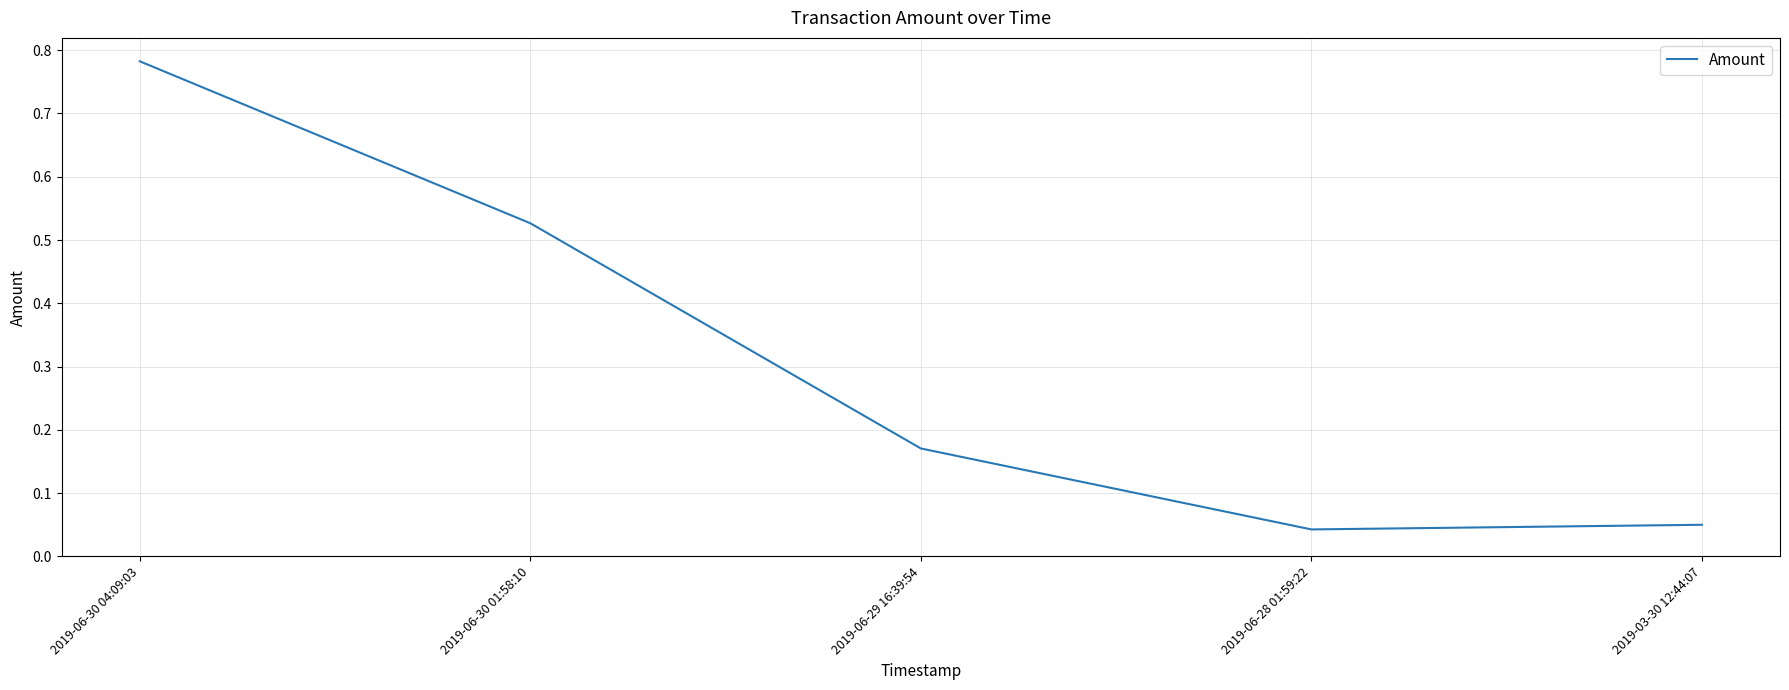

What position from the left is 2019-06-30 04:09:03?

1